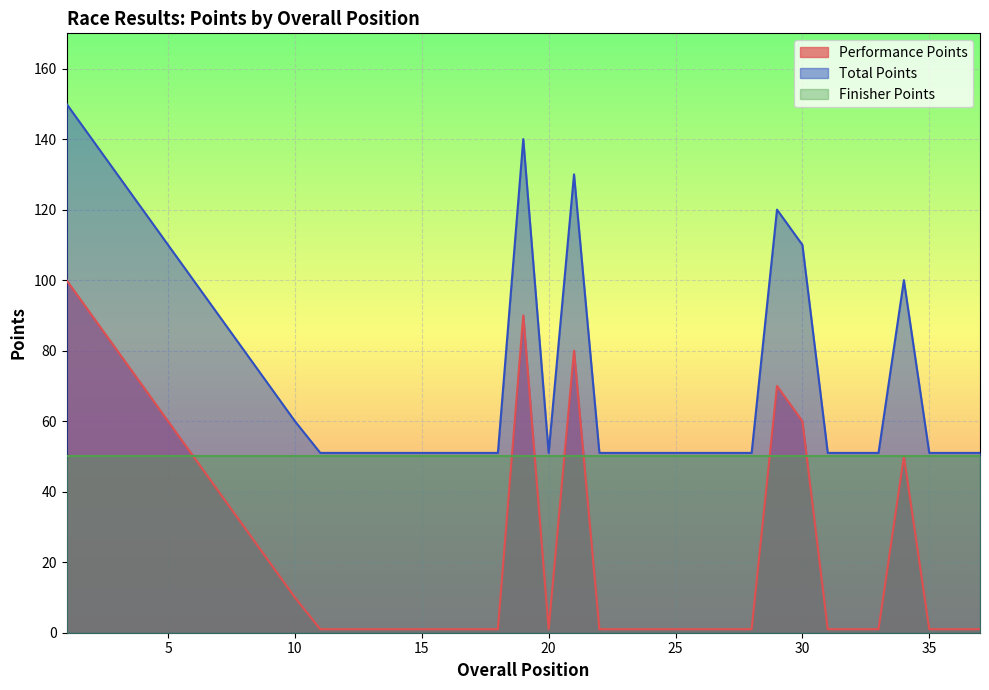

The Performance Points series shows 2 at 22. True or false?

False